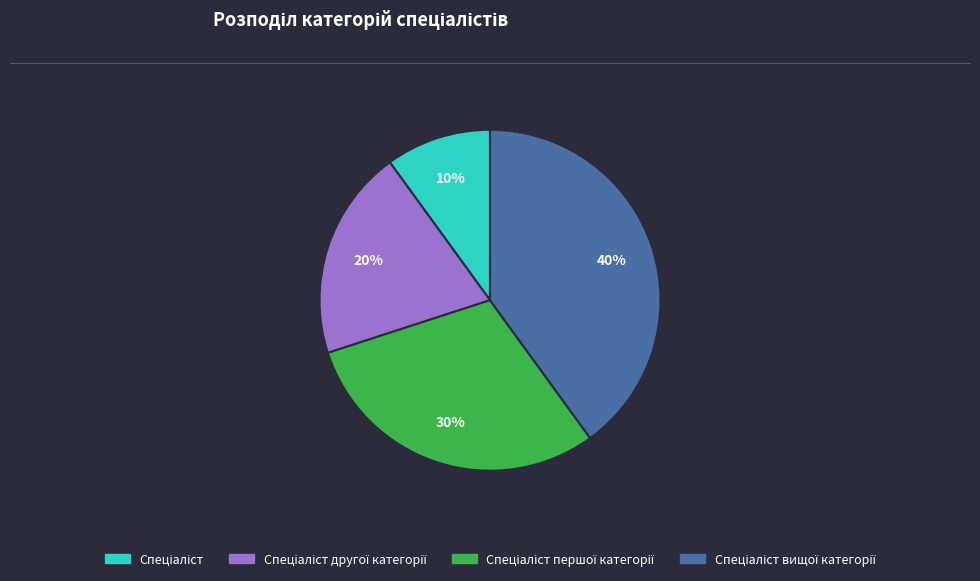

To the nearest percent, what is the average slice percentage?

25%